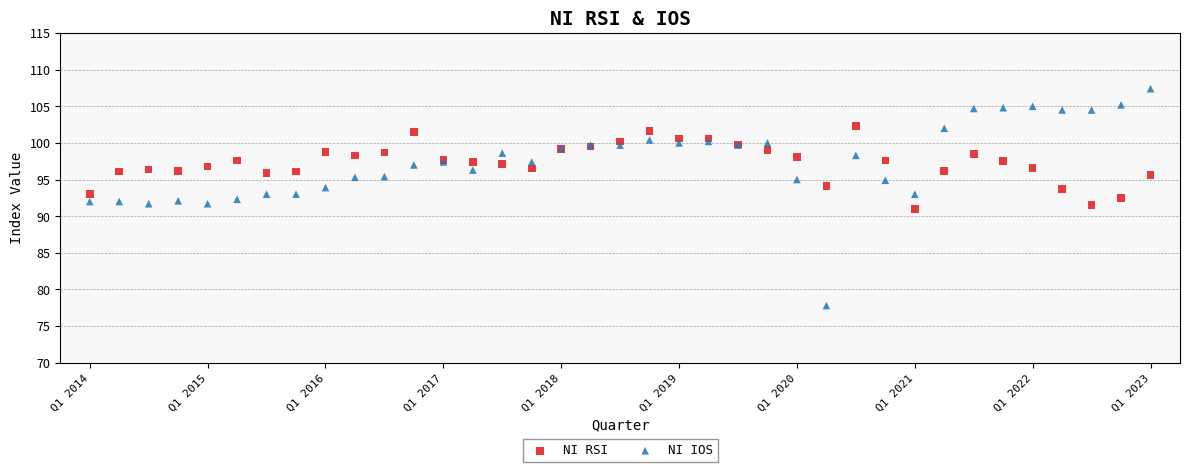

Which series has the largest Y range (max minus min)?

NI IOS